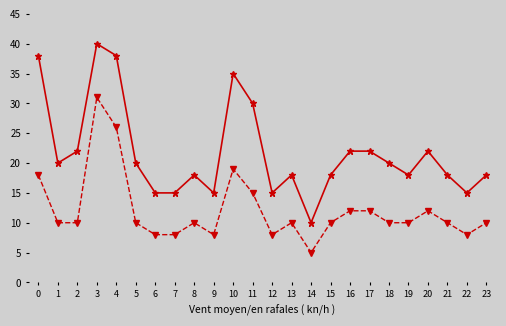

At which category is the sum across all series the highest?

3